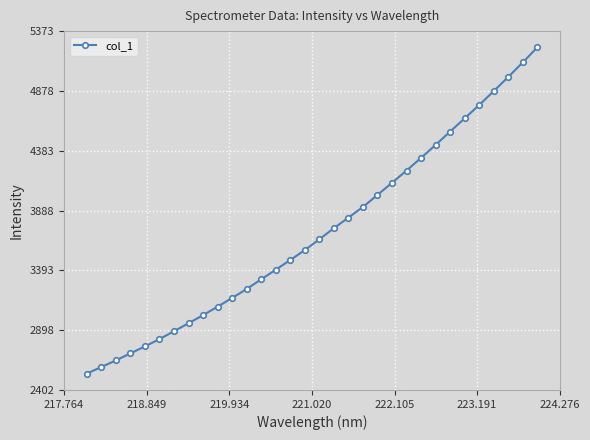

What is the difference between the maximum and minimum values?

2700.3